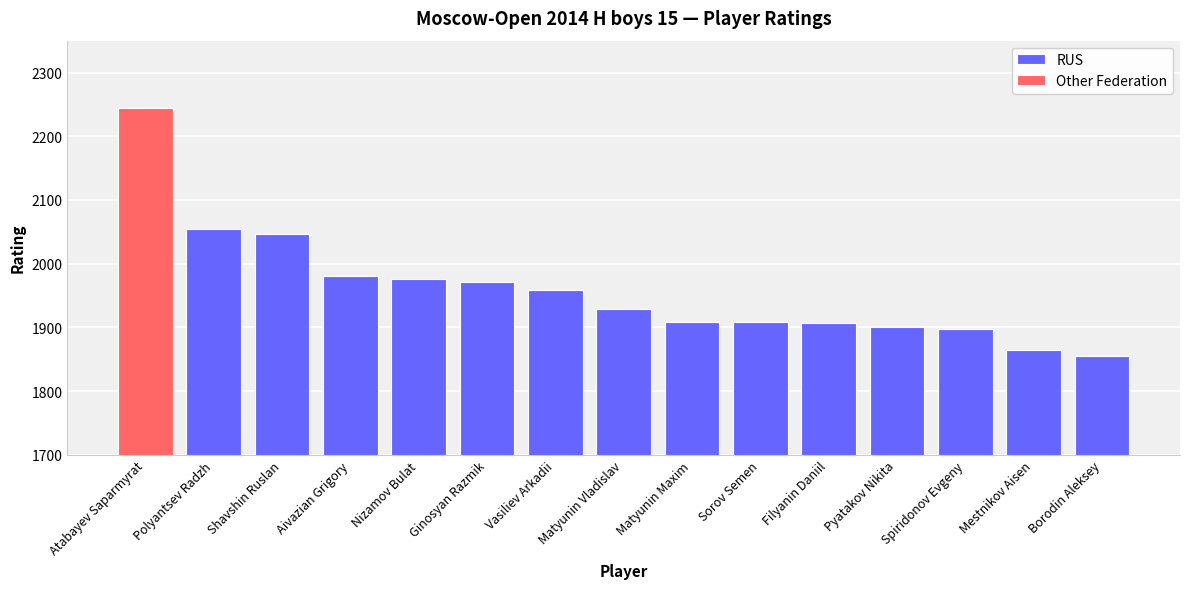

What is the minimum value for RUS?

1855